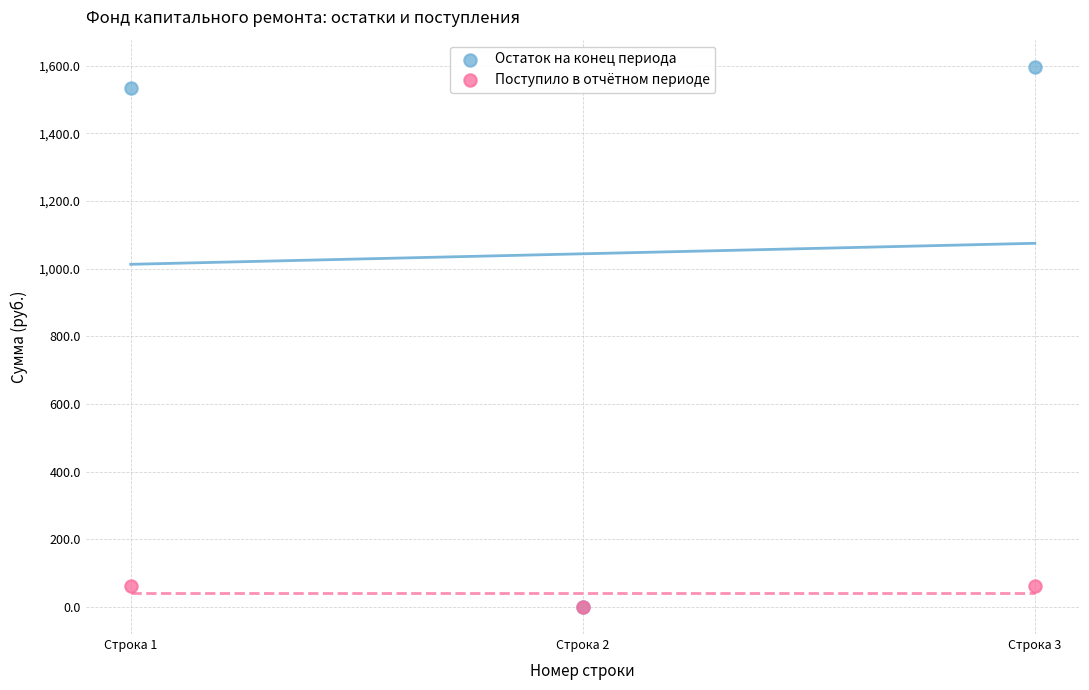

What are all the series names shown in the legend?

Остаток на конец периода, Поступило в отчётном периоде